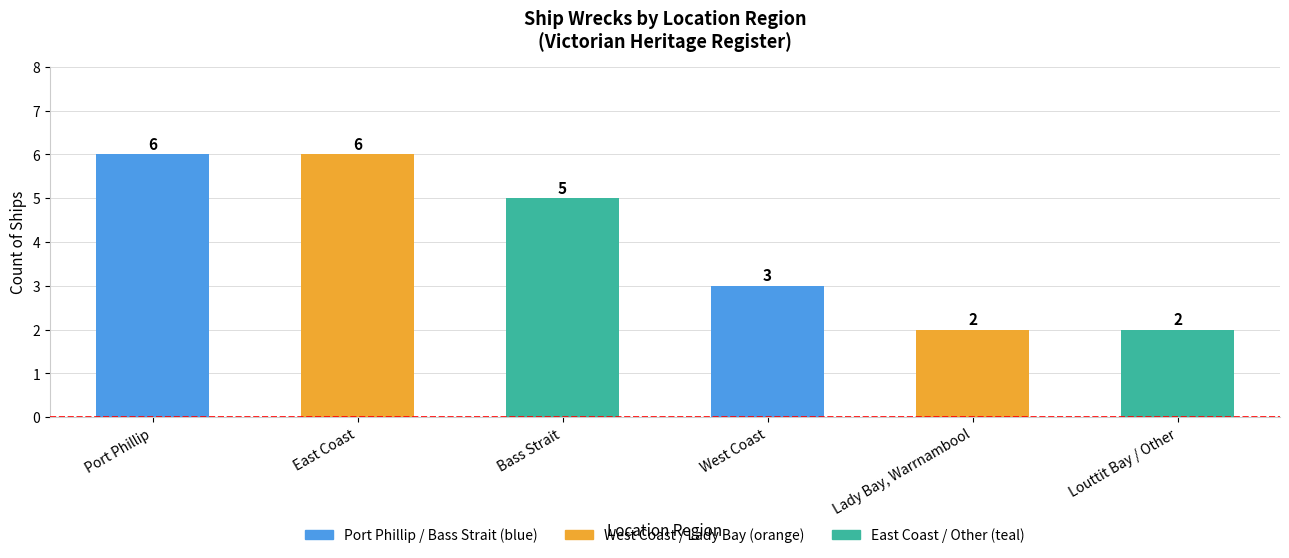

Between Louttit Bay / Other and Port Phillip, which is larger?

Port Phillip